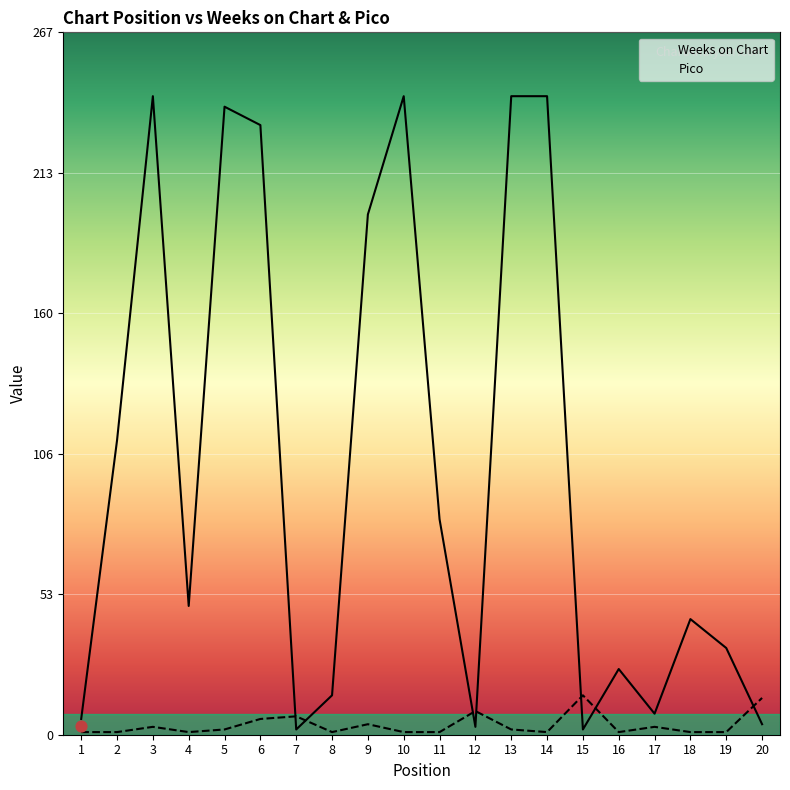

Is the value of Weeks on Chart at 4 greater than the value of Pico at 8?

Yes